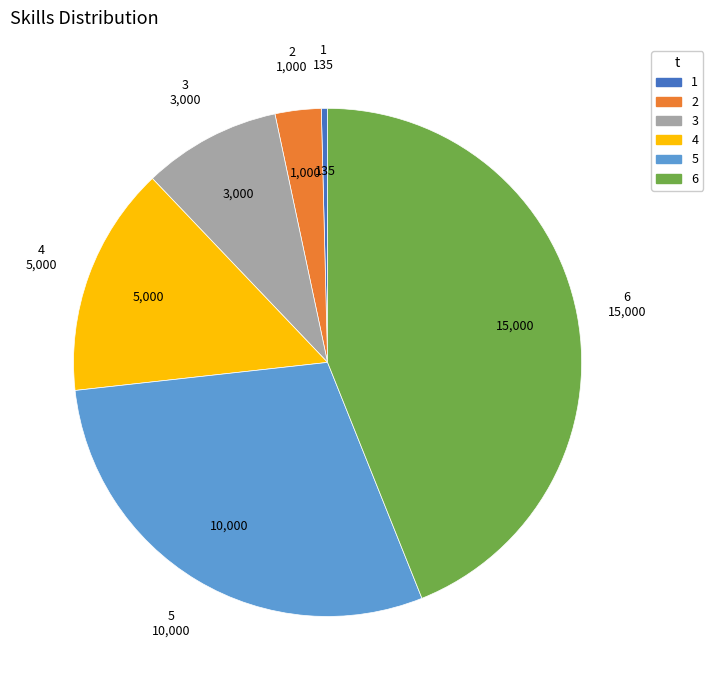

Rank the categories by value from lowest to highest.

1, 2, 3, 4, 5, 6